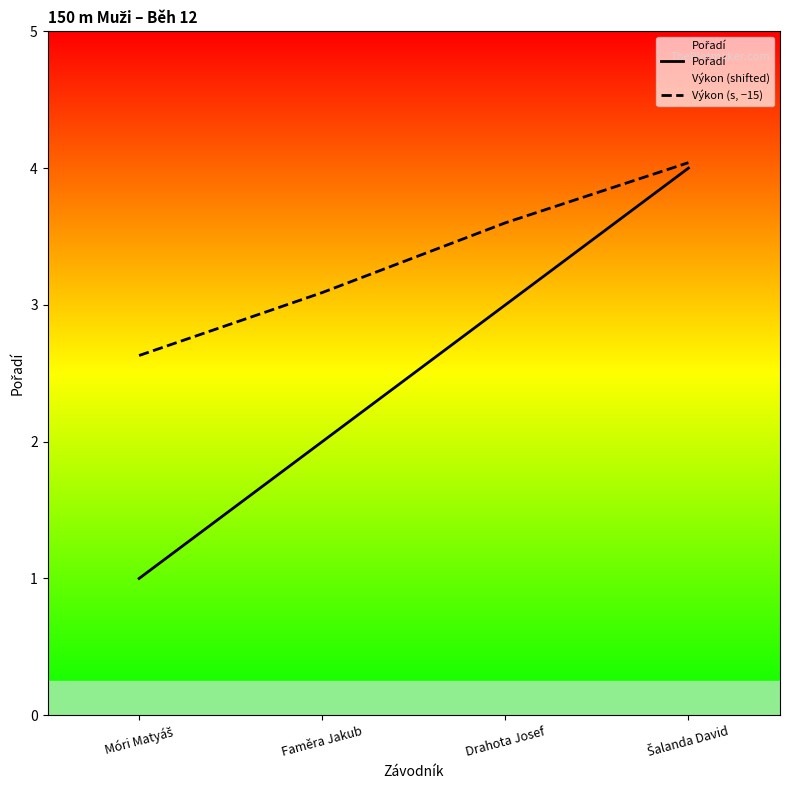

At how many categories does at least one series exceed 2?

4